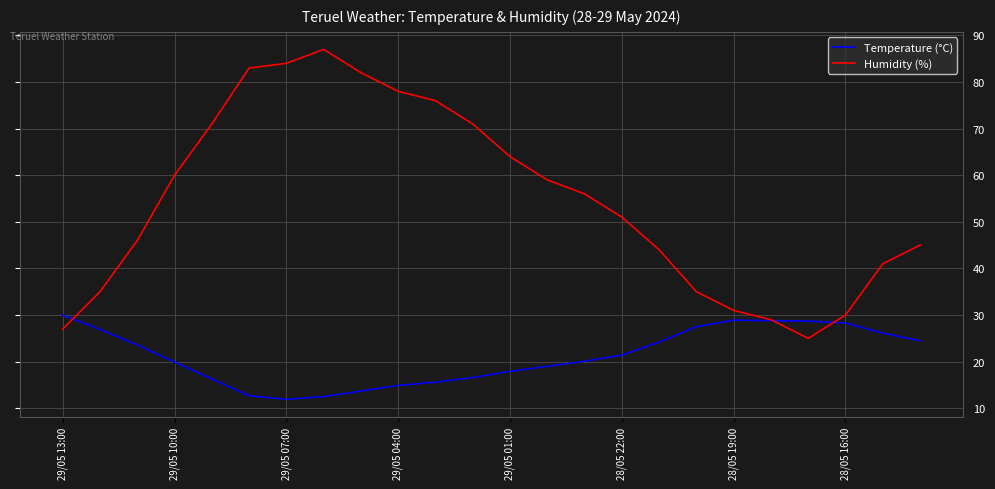

How many intersections are there between Temperature (°C) and Humidity (%)?

3